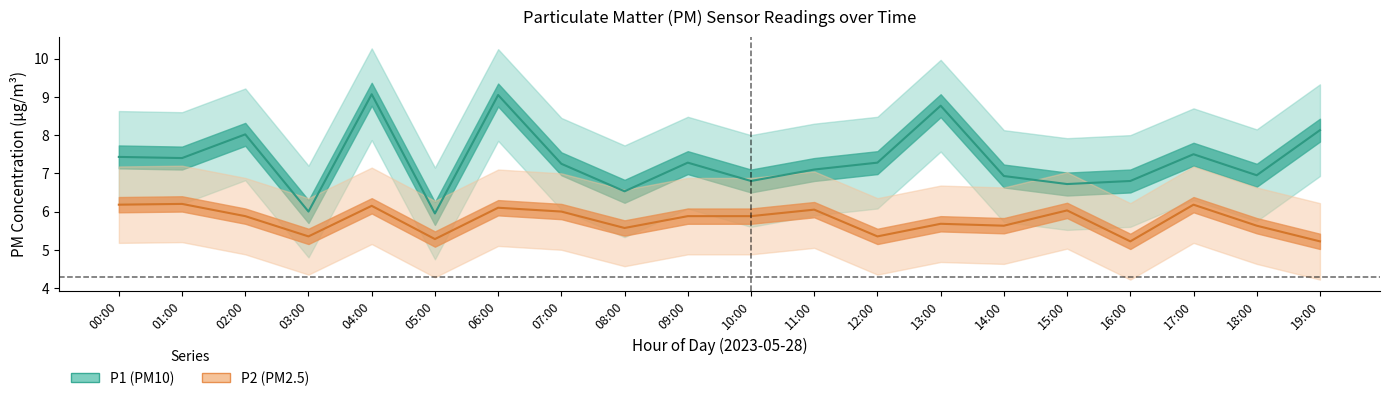

How many data points in P1_lower are less than 6?

9